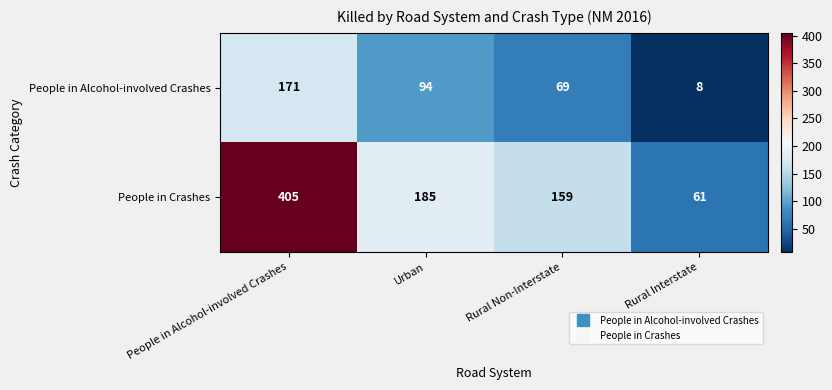

Reading left to right, transcribe all the data shown in this chart.

People in Alcohol-involved Crashes: People in Alcohol-involved Crashes=171	Urban=94	Rural Non-Interstate=69	Rural Interstate=8
People in Crashes: People in Alcohol-involved Crashes=405	Urban=185	Rural Non-Interstate=159	Rural Interstate=61